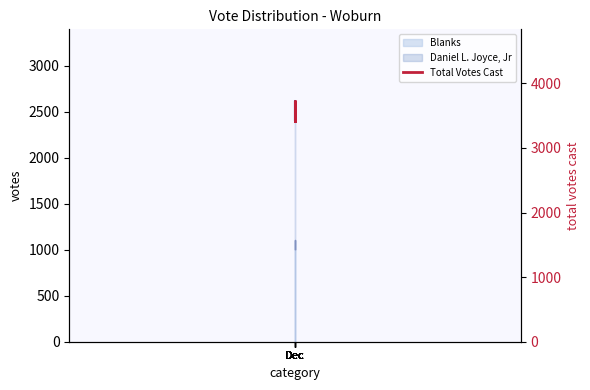

True or false: there are more than 2 points higher than both neighbors.

False